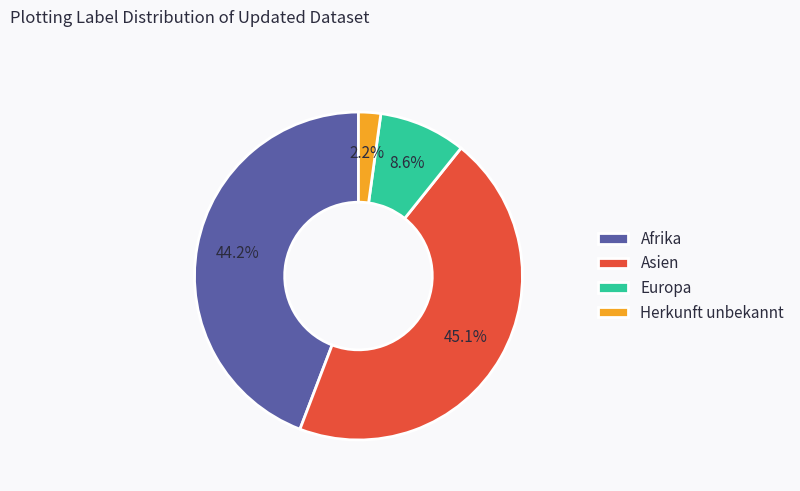

What is the largest slice in the pie chart?

Asien